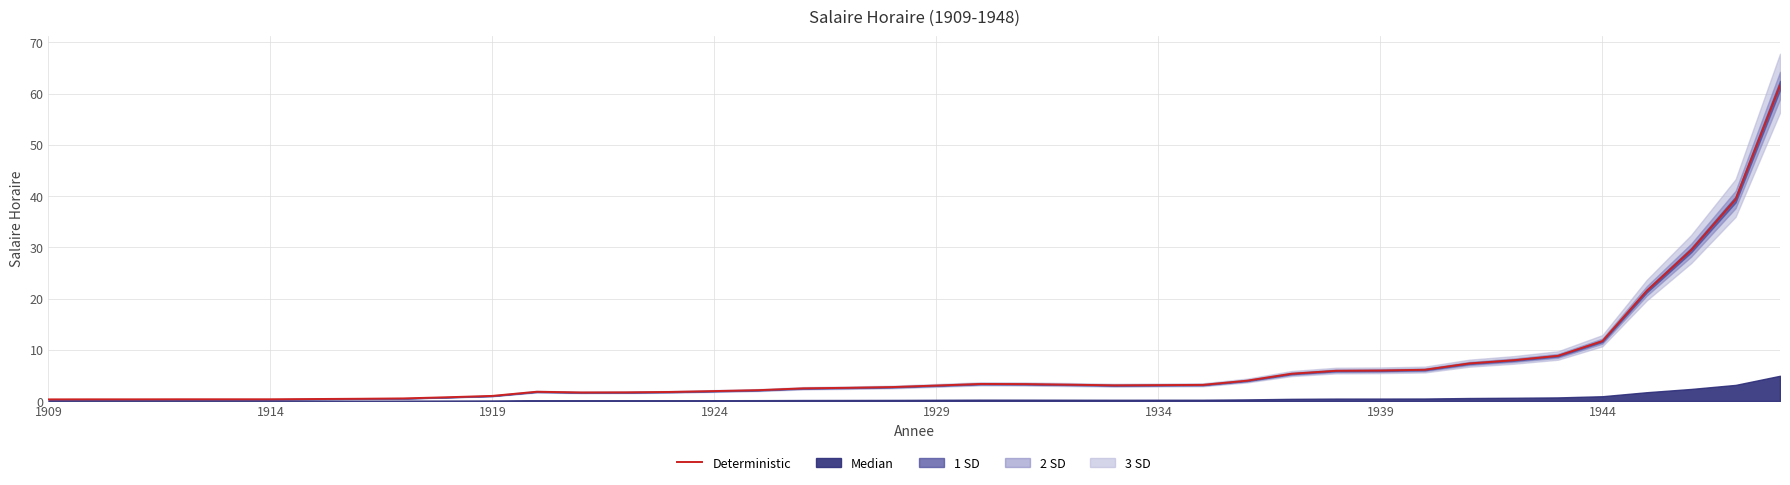

The value of Deterministic at 1934 is 3.1. True or false?

True